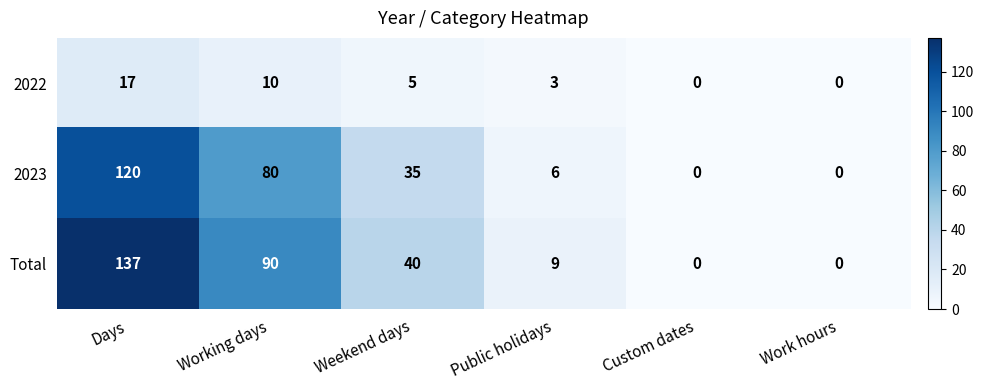

What is the difference between the maximum and minimum values in the 2022 series?

17